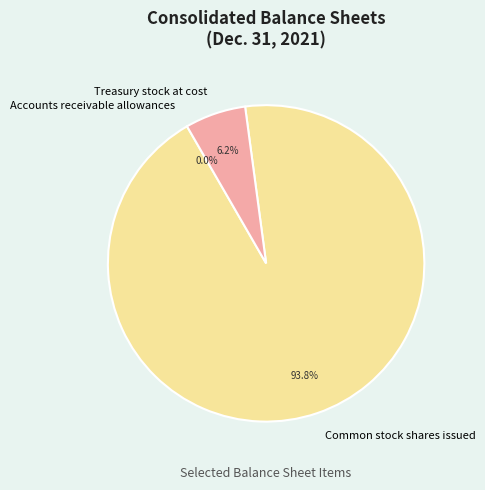

What percentage is NOT represented by Treasury stock at cost?

93.8%